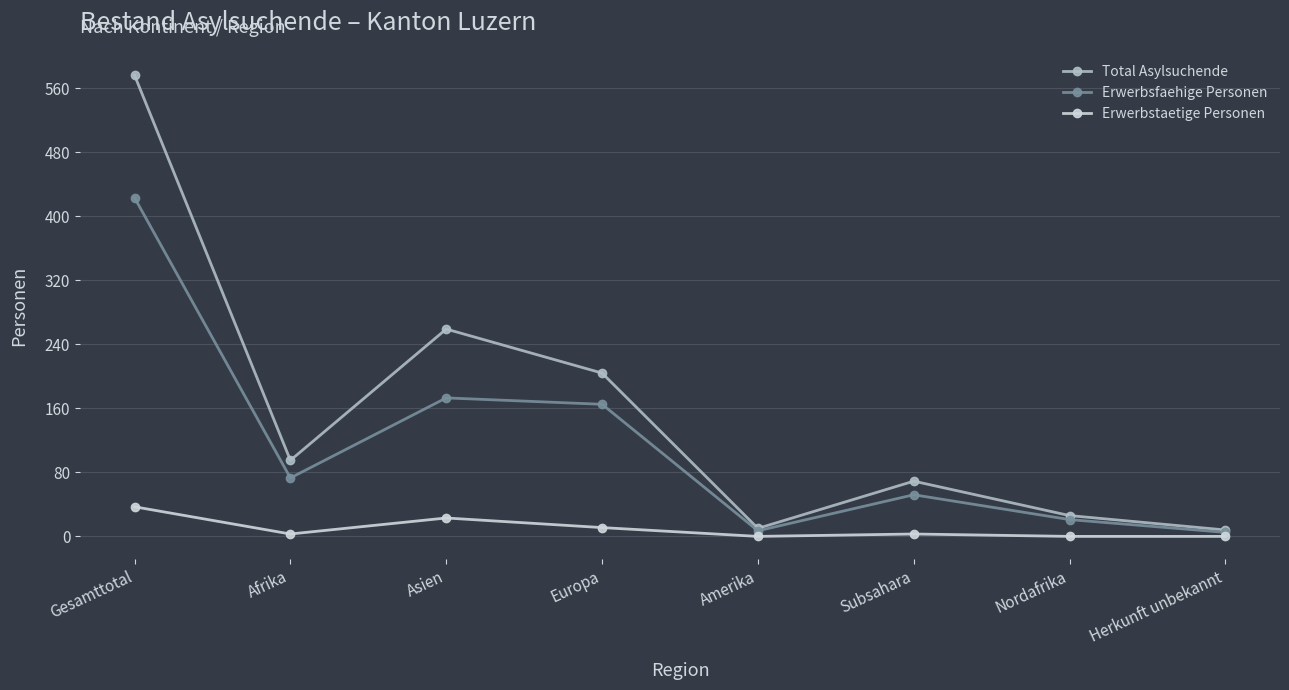

What is the difference between the highest and lowest values at Subsahara?

66